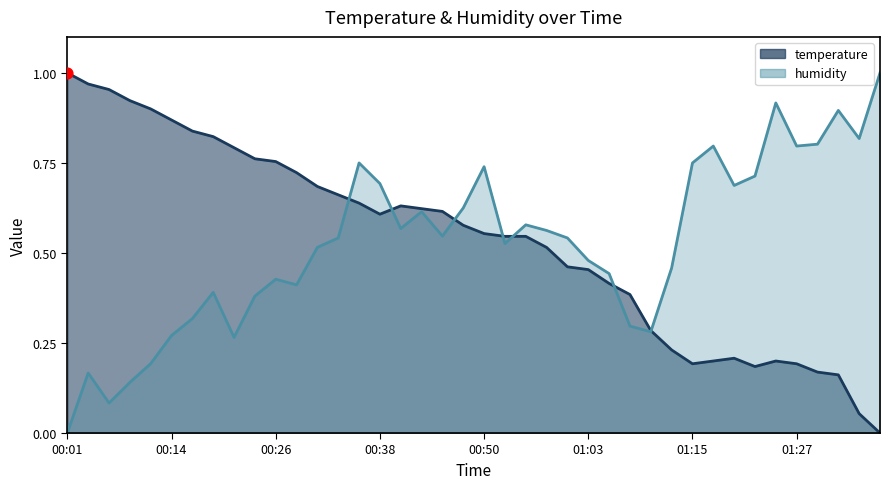

At which category is the sum across all series the highest?

00:36